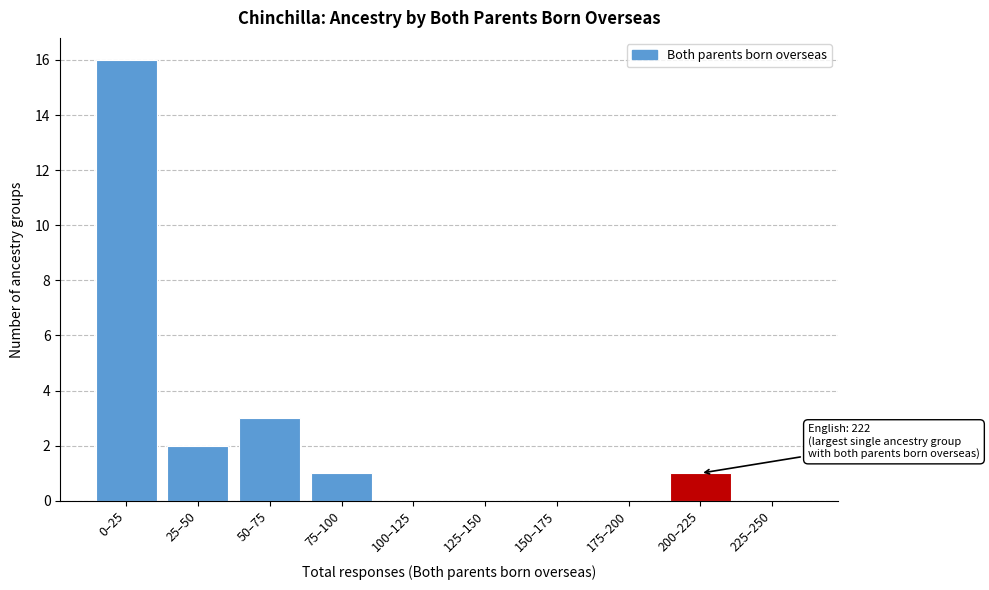

Reading left to right, what are all the values shown in this chart?

0–25=16	25–50=2	50–75=3	75–100=1	100–125=0	125–150=0	150–175=0	175–200=0	200–225=1	225–250=0